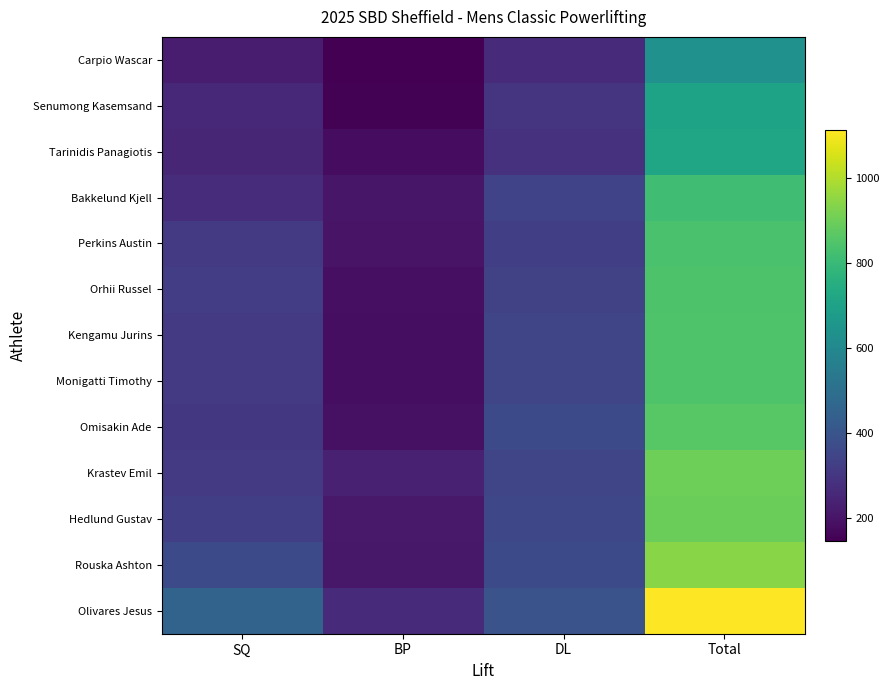

Reading right to left, extract all data points from this chart.

Olivares Jesus: Total=1112.5	DL=395.0	BP=262.5	SQ=455.0
Rouska Ashton: Total=940.0	DL=365.0	BP=210.0	SQ=365.0
Hedlund Gustav: Total=895.0	DL=355.0	BP=212.5	SQ=327.5
Krastev Emil: Total=900.0	DL=350.0	BP=237.5	SQ=312.5
Omisakin Ade: Total=861.0	DL=363.0	BP=192.5	SQ=305.5
Monigatti Timothy: Total=845.5	DL=350.0	BP=185.0	SQ=310.5
Kengamu Jurins: Total=845.0	DL=350.0	BP=185.0	SQ=310.0
Orhii Russel: Total=843.5	DL=335.0	BP=187.5	SQ=321.0
Perkins Austin: Total=836.0	DL=325.0	BP=200.0	SQ=311.0
Bakkelund Kjell: Total=815.0	DL=340.0	BP=205.0	SQ=270.0
Tarinidis Panagiotis: Total=713.0	DL=285.0	BP=178.0	SQ=250.0
Senumong Kasemsand: Total=707.5	DL=297.5	BP=155.0	SQ=255.0
Carpio Wascar: Total=637.5	DL=267.5	BP=147.5	SQ=222.5